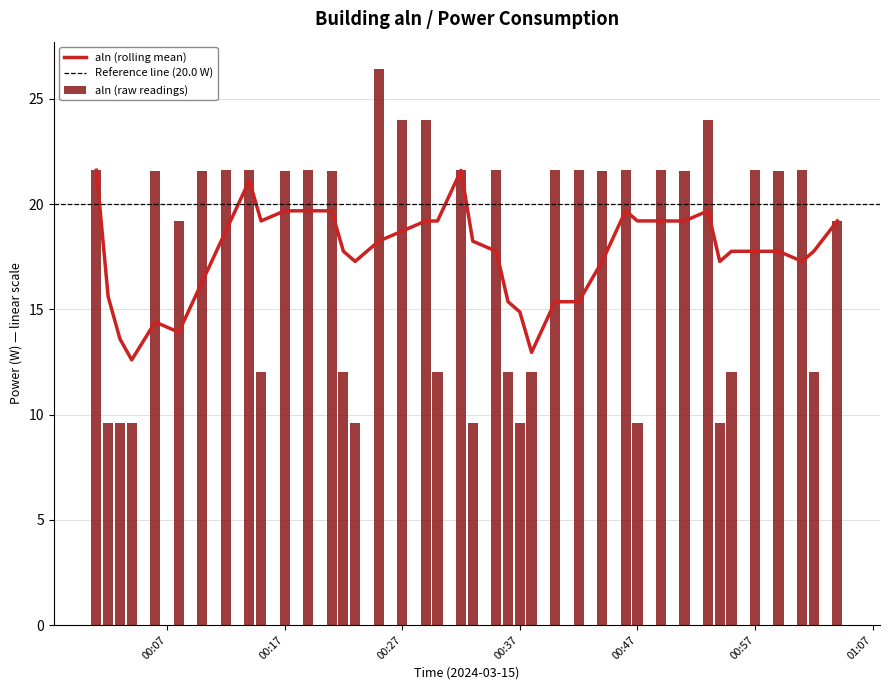

True or false: aln (raw readings) has a value of 9.6 at 00:47.

True